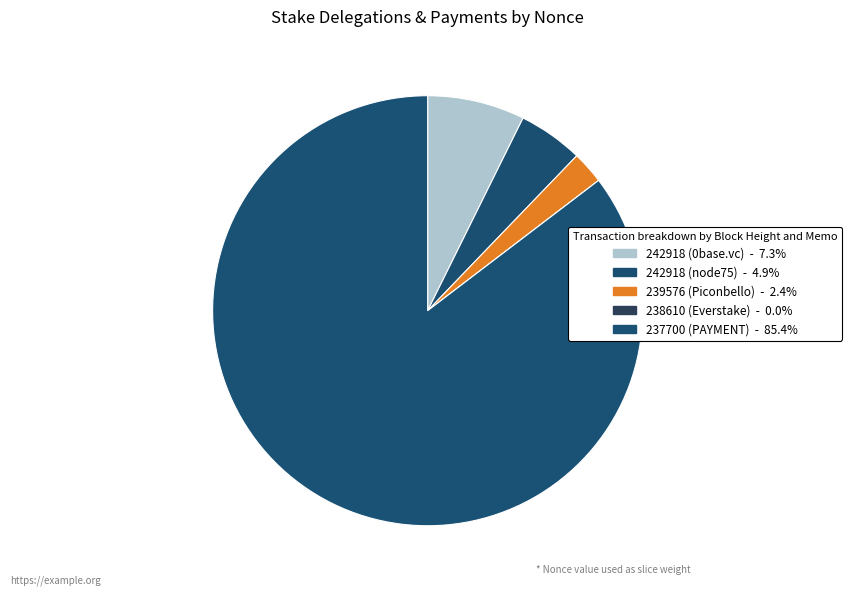

What is the total percentage of 242918 (0base.vc) and 238610 (Everstake)?

7.3%